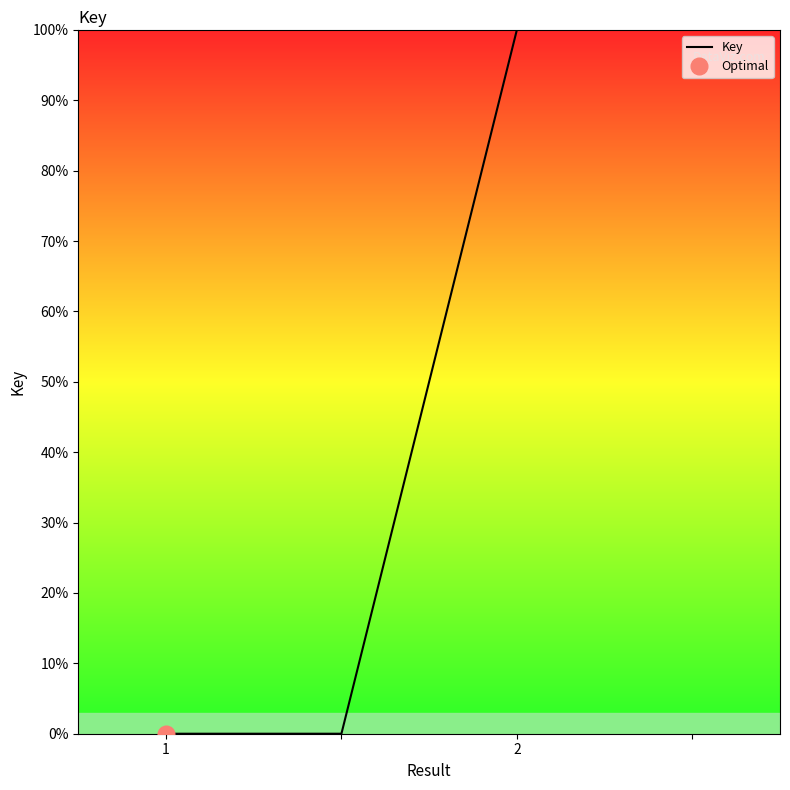

How many values are above zero?

2